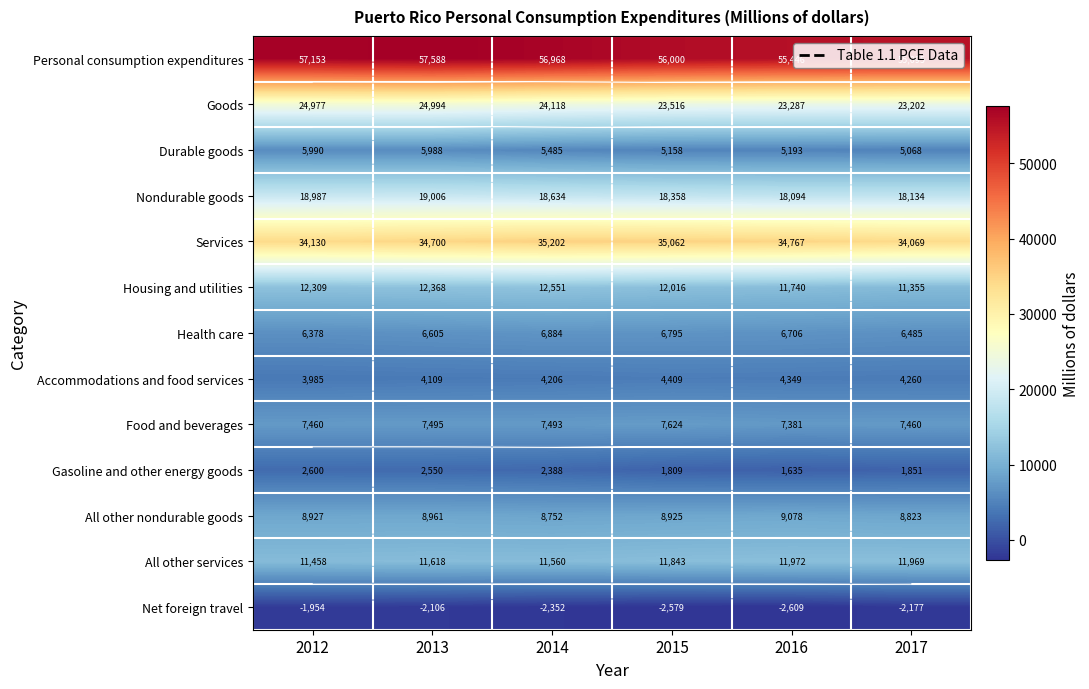

Where does the Food and beverages series first go above 7493?

2013